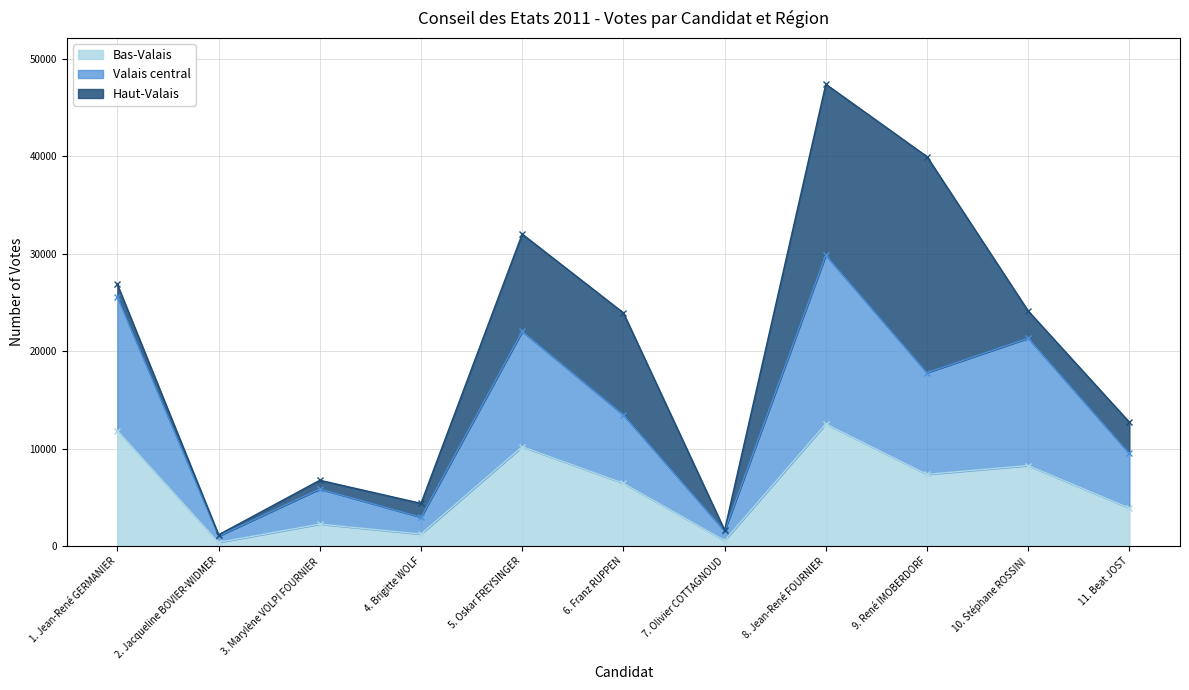

Which series has the largest range (max minus min)?

Valais central